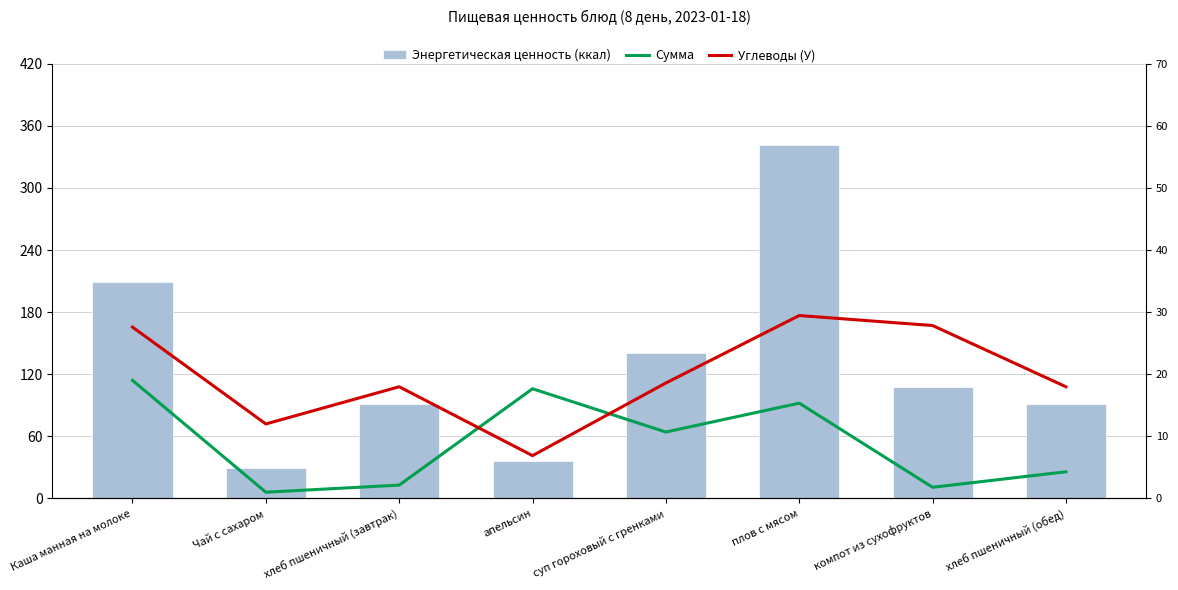

What are all the series names shown in the legend?

Энергетическая ценность (ккал), Сумма, Углеводы (У)